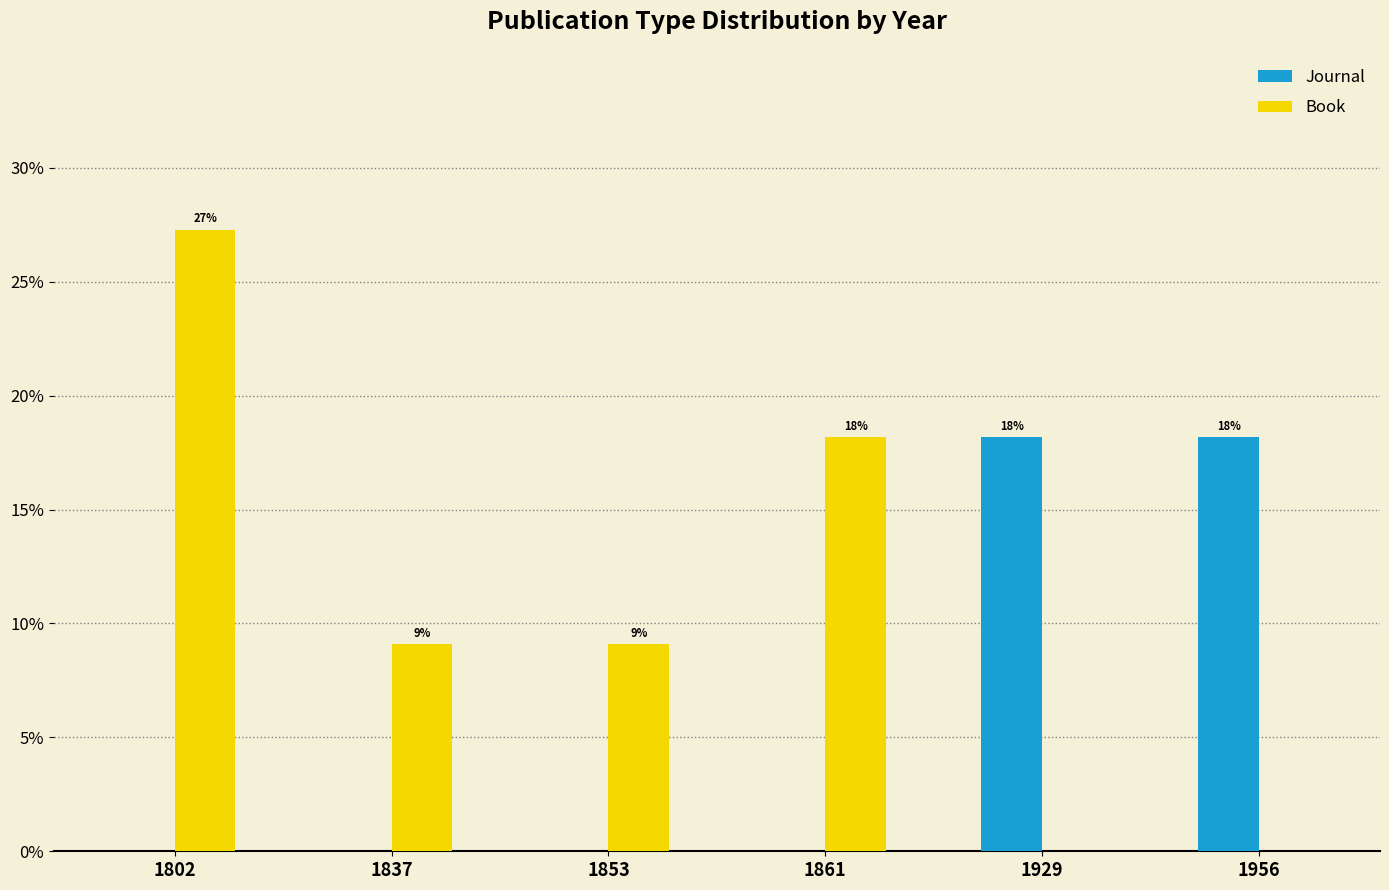

Which series has the widest spread of values?

Book